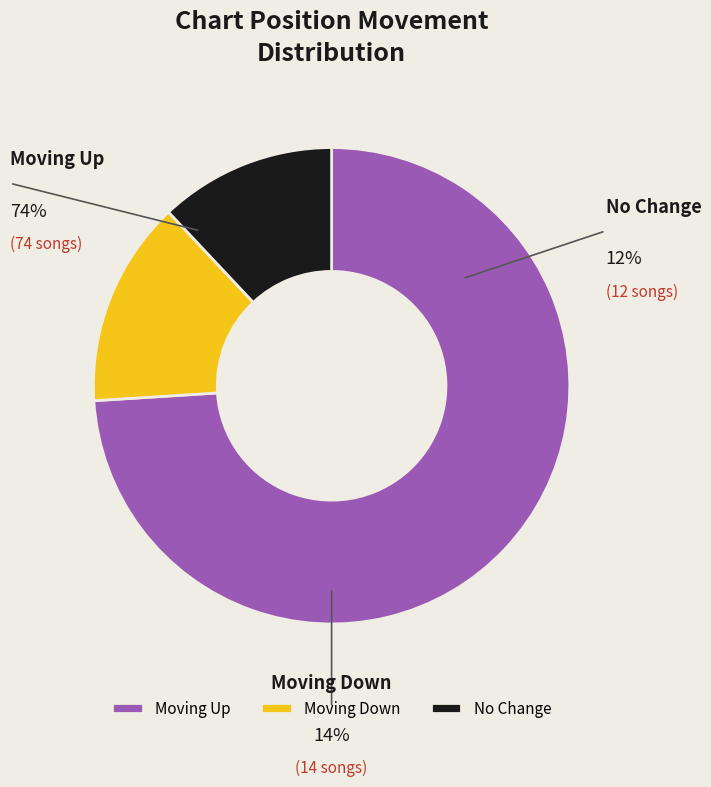

To the nearest percent, what is the difference between the largest and smallest slice percentages?

62%